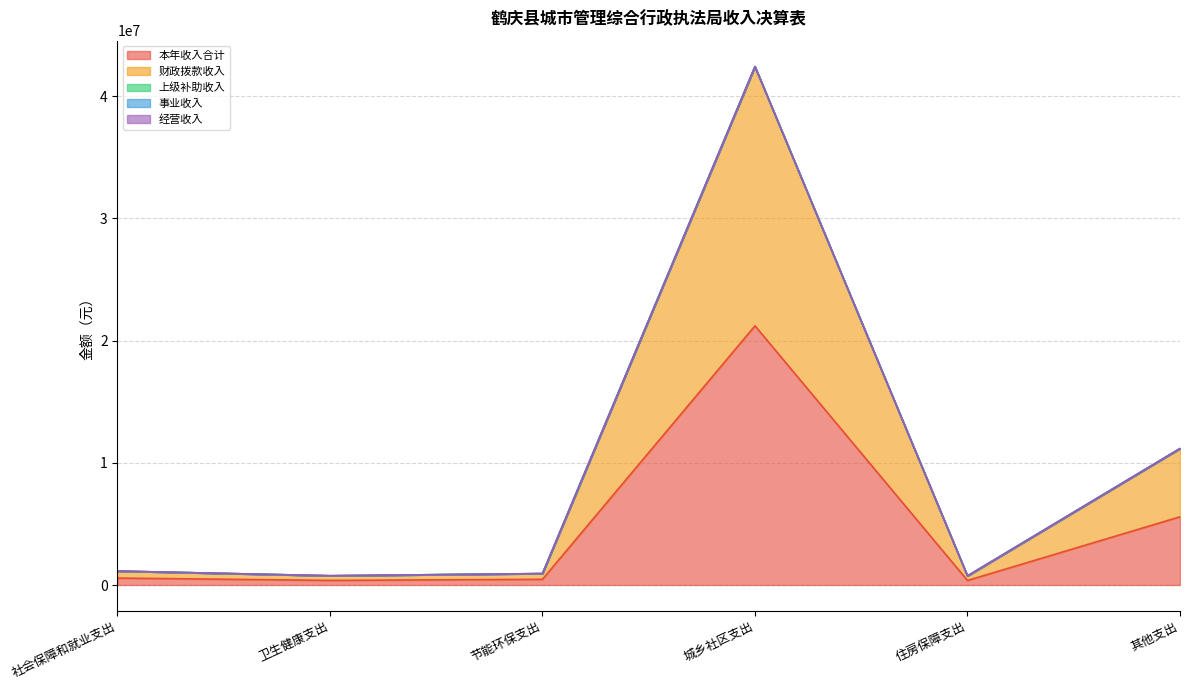

Between 城乡社区支出 and 其他支出, which series saw the biggest shift?

本年收入合计